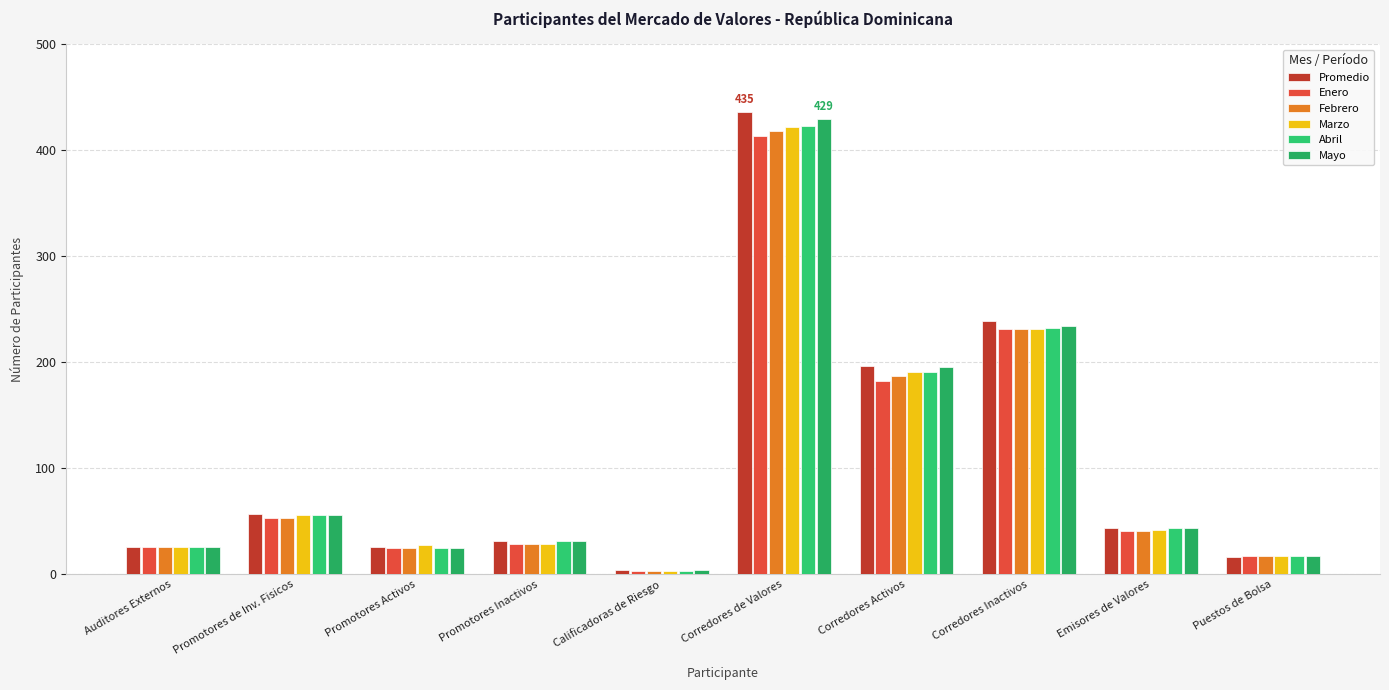

At how many categories does at least one series exceed 76?

3